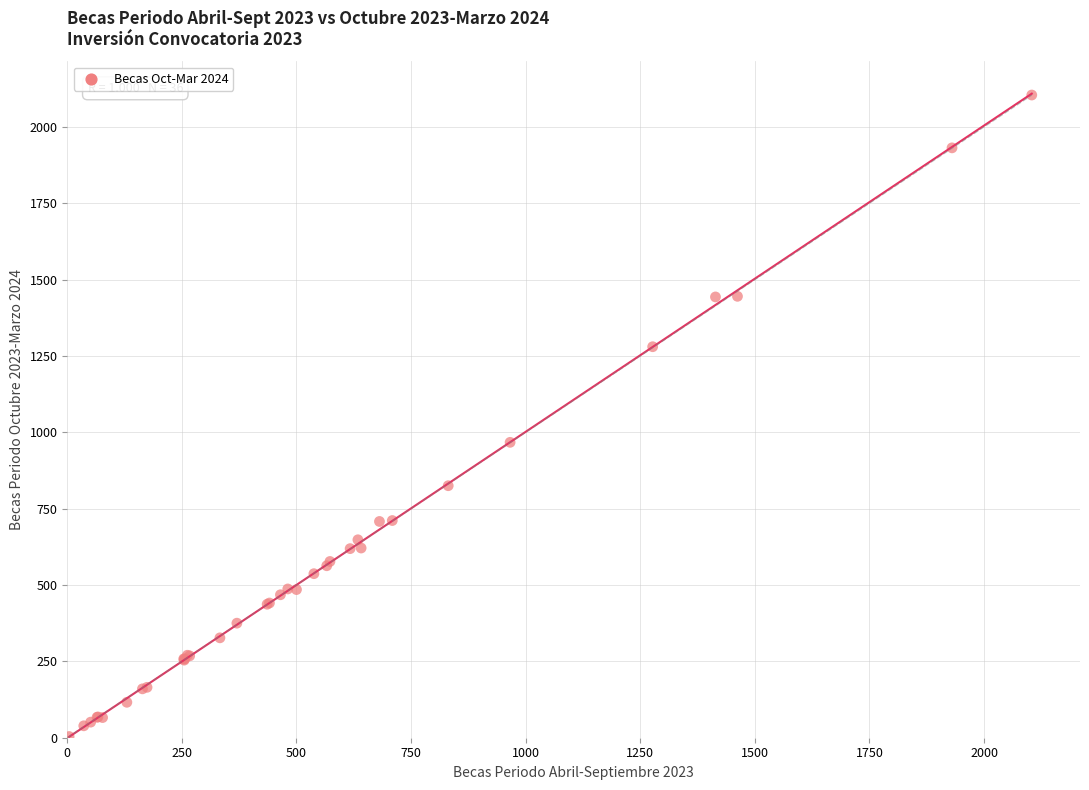

What Y value in the scatter plot is closest to 1054?

967